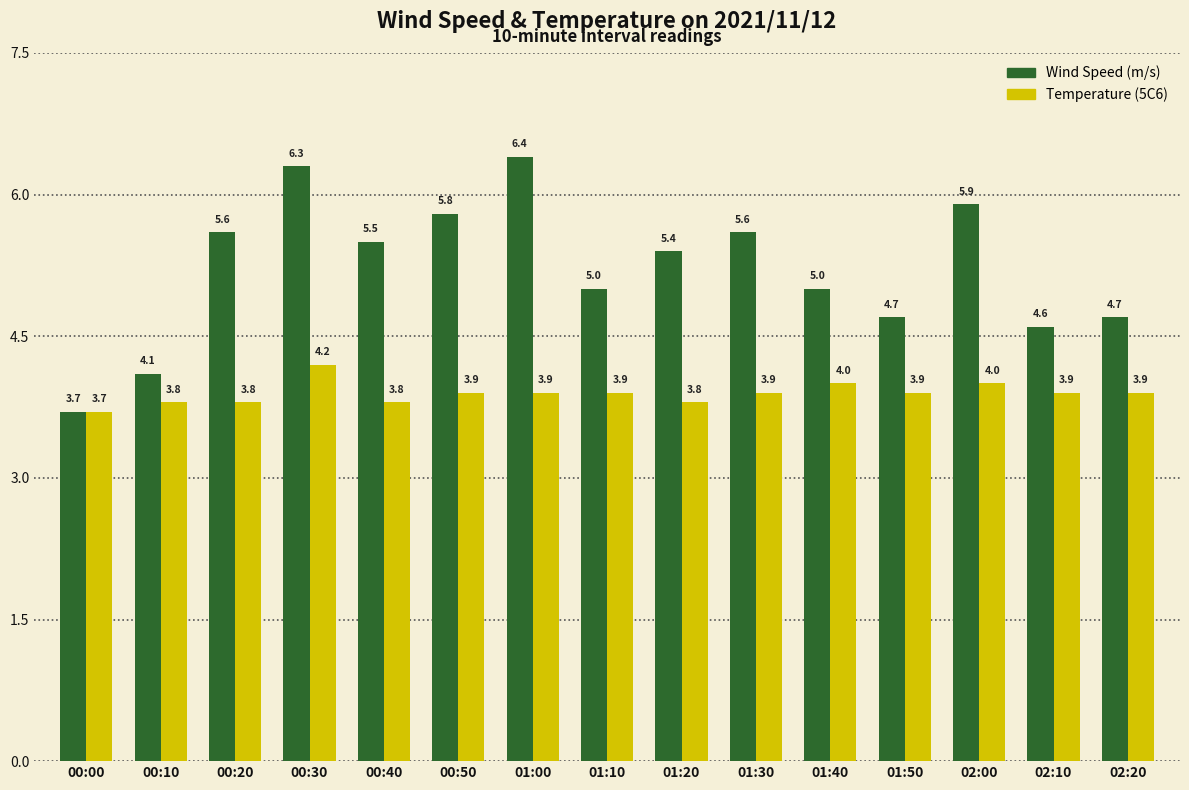

Which category has the lowest value across all series?

00:00